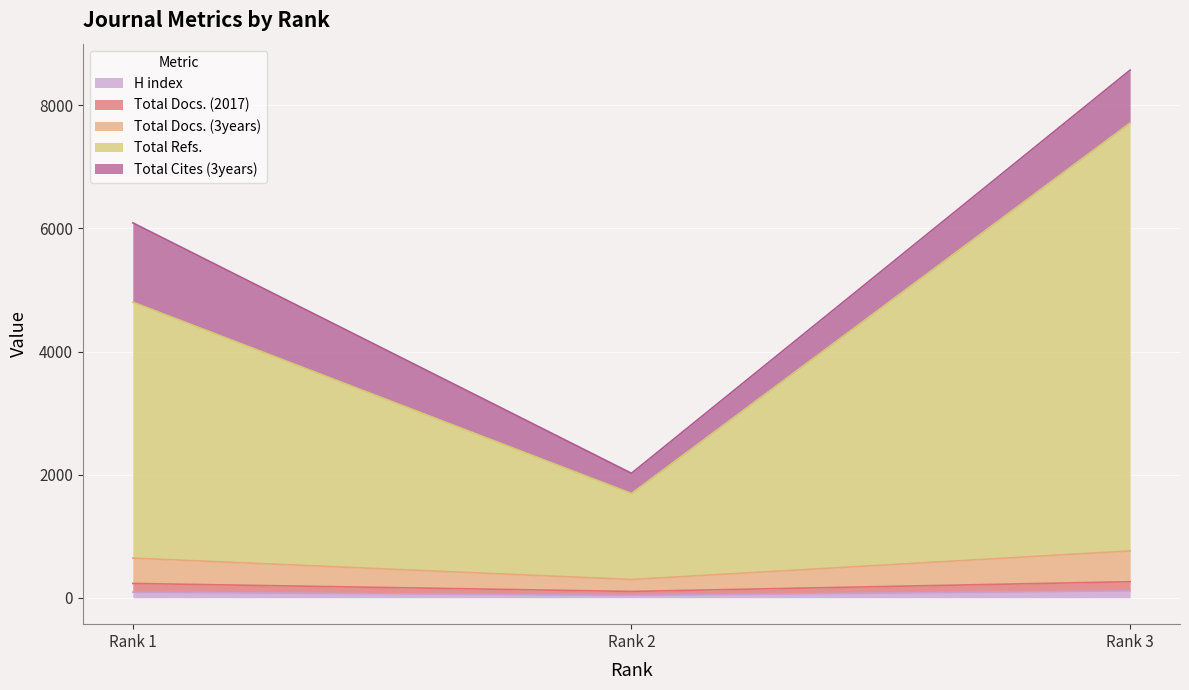

What is the average value of the H index series?

81